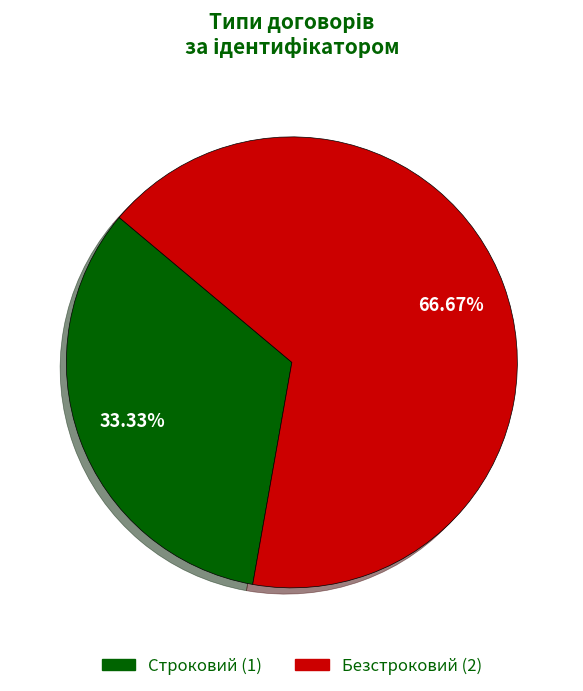

What is the ratio of the value at Безстроковий to the value at Строковий?

2.0